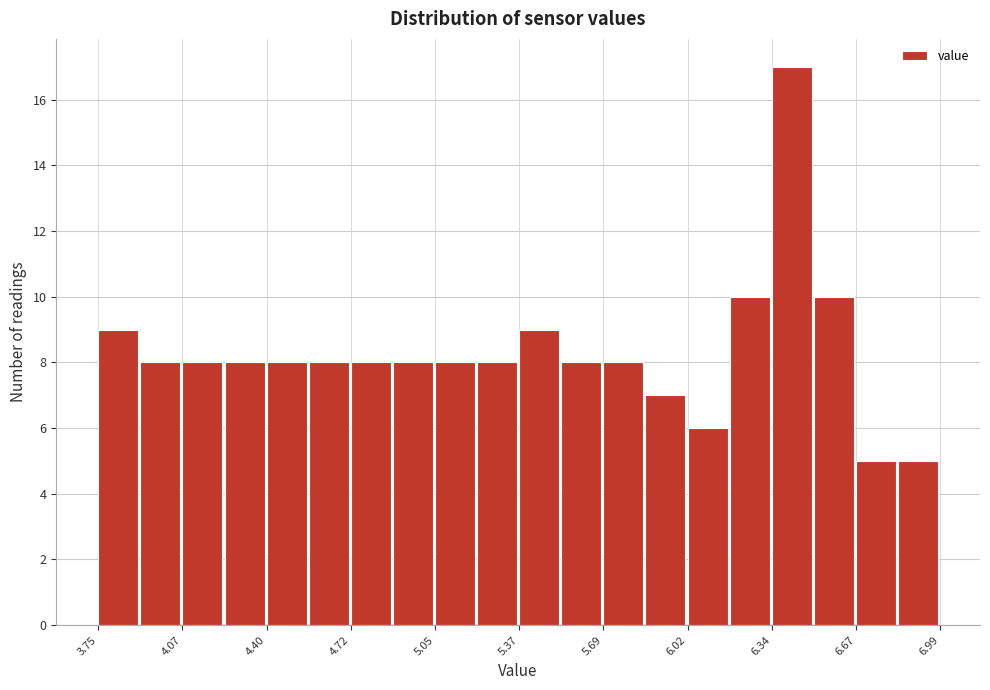

Around what value on the x-axis is the tallest bar? Give the approximate position of its centre, as read against the axis.

6.40